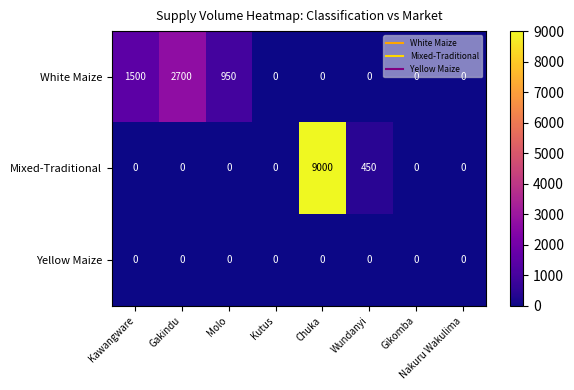

Which series has the largest total across all categories?

Mixed-Traditional